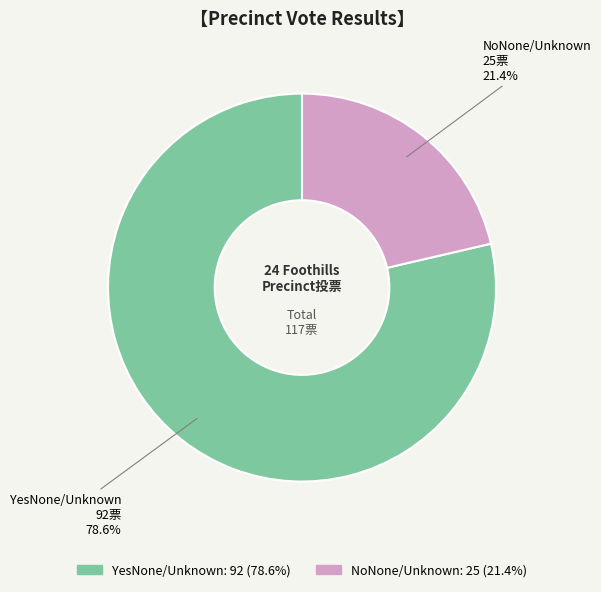

Is there any slice that represents more than half of the pie?

Yes